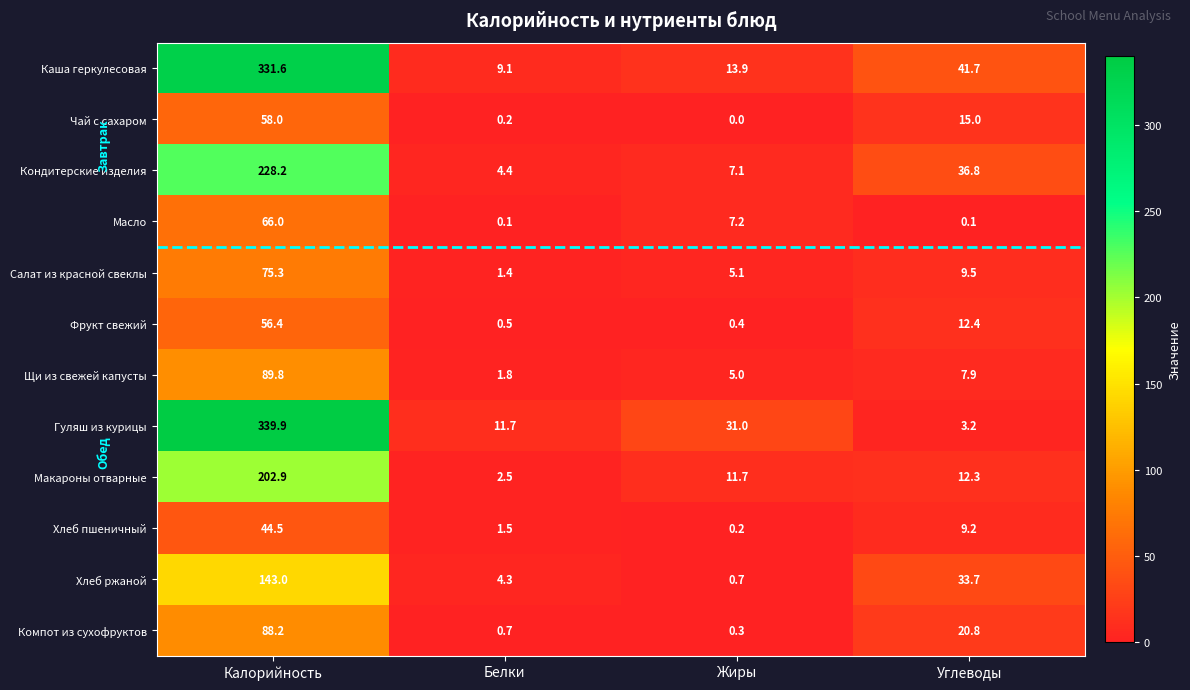

Where is Салат из красной свеклы nearest to the value 38?

Углеводы